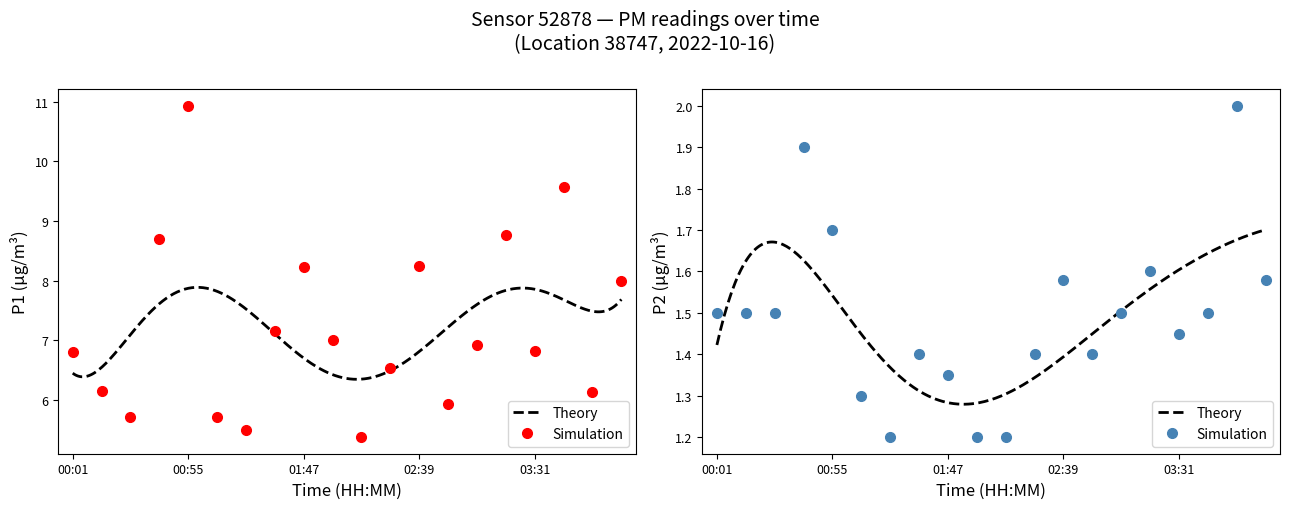

True or false: P1 and P2 cross at least once.

False